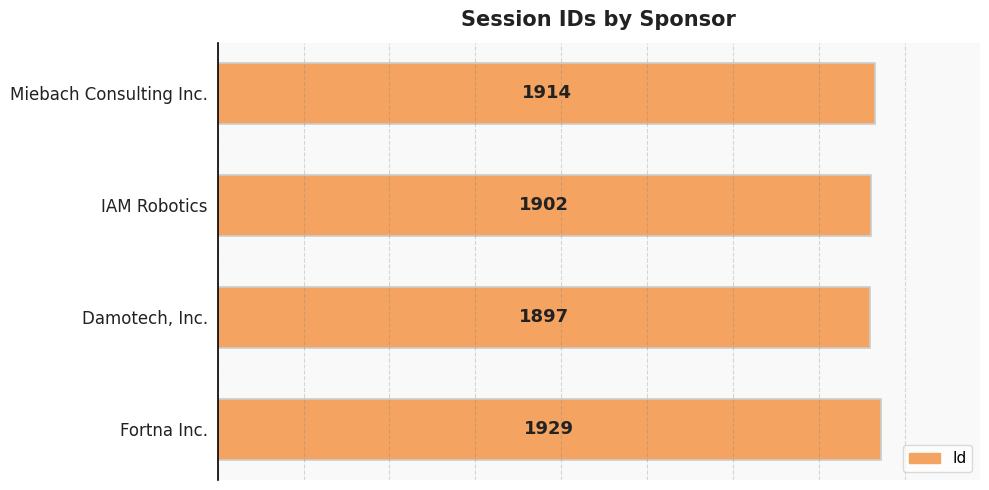

What is the minimum value shown in the chart?

1897